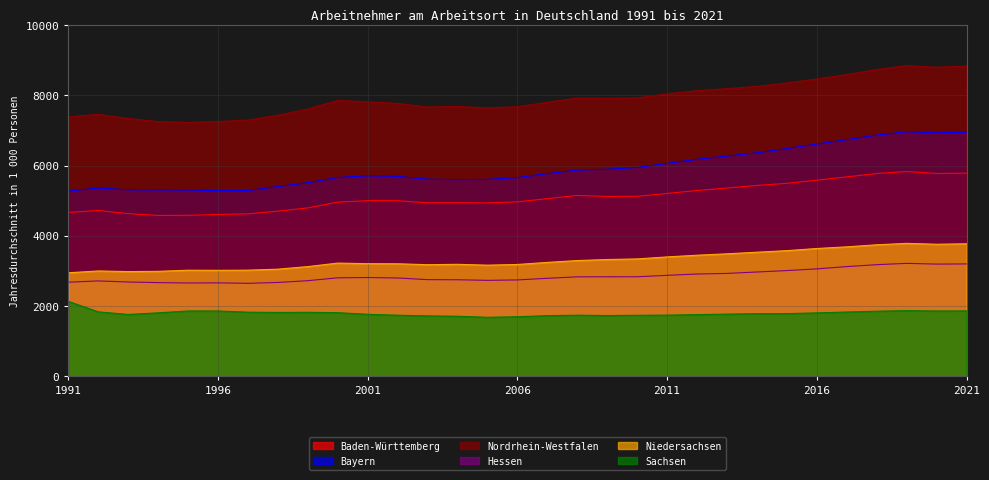

What is the difference between the maximum and minimum values in the Baden-Württemberg series?

1251.0